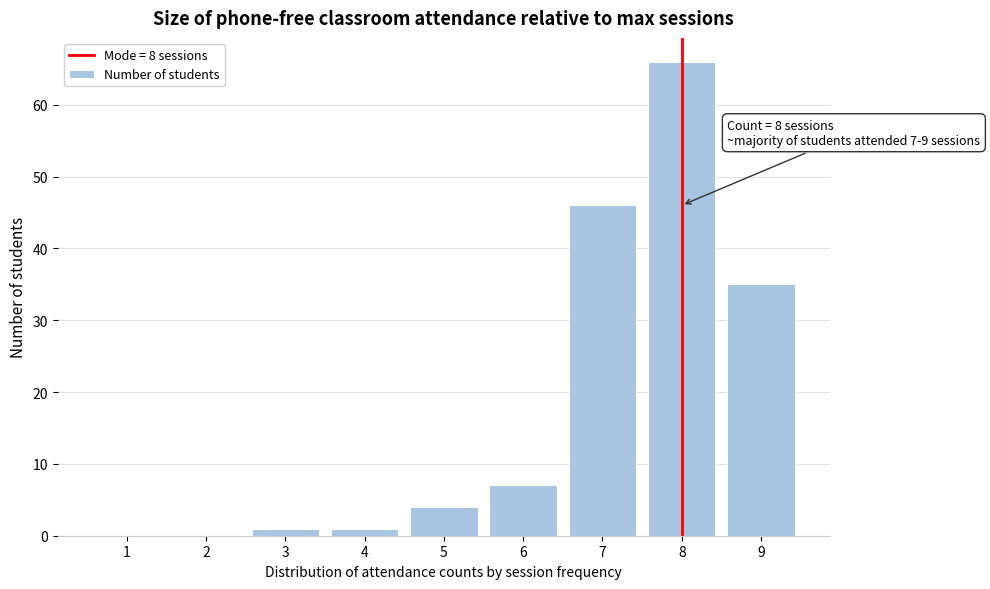

Reading left to right, what are all the values shown in this chart?

1=0	2=0	3=1	4=1	5=4	6=7	7=46	8=66	9=35